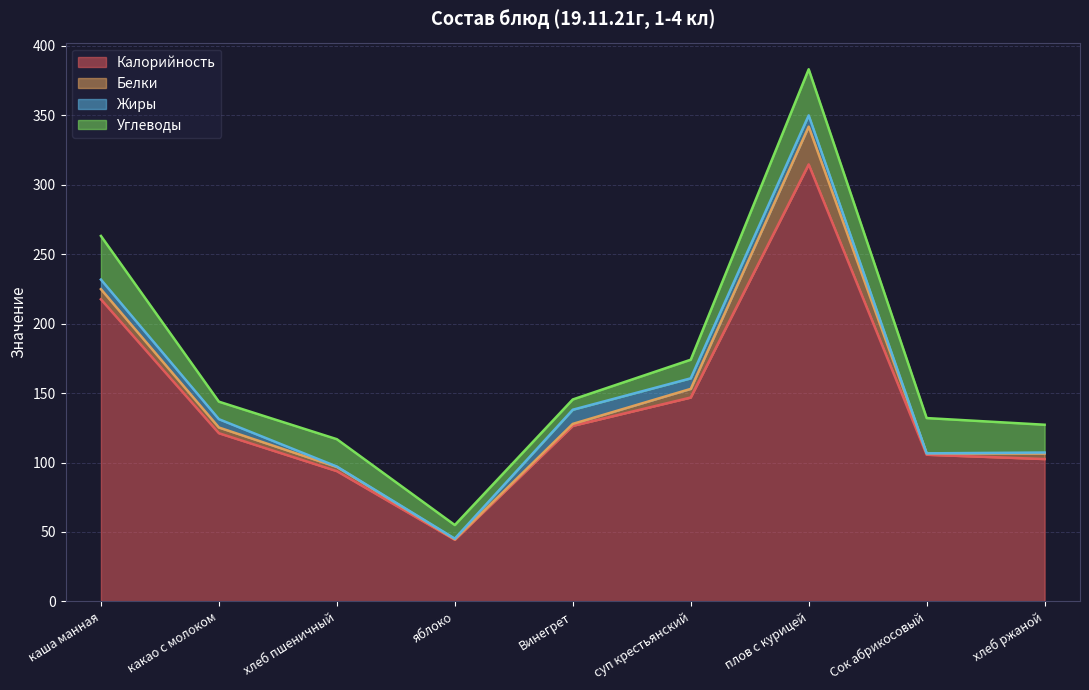

At how many categories does at least one series exceed 108?

5